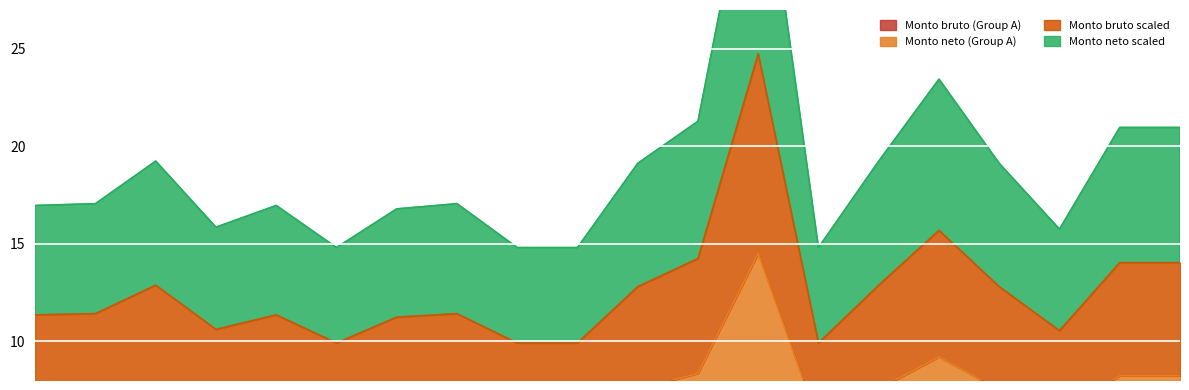

At which category does Monto bruto scaled reach its first local valley?

4